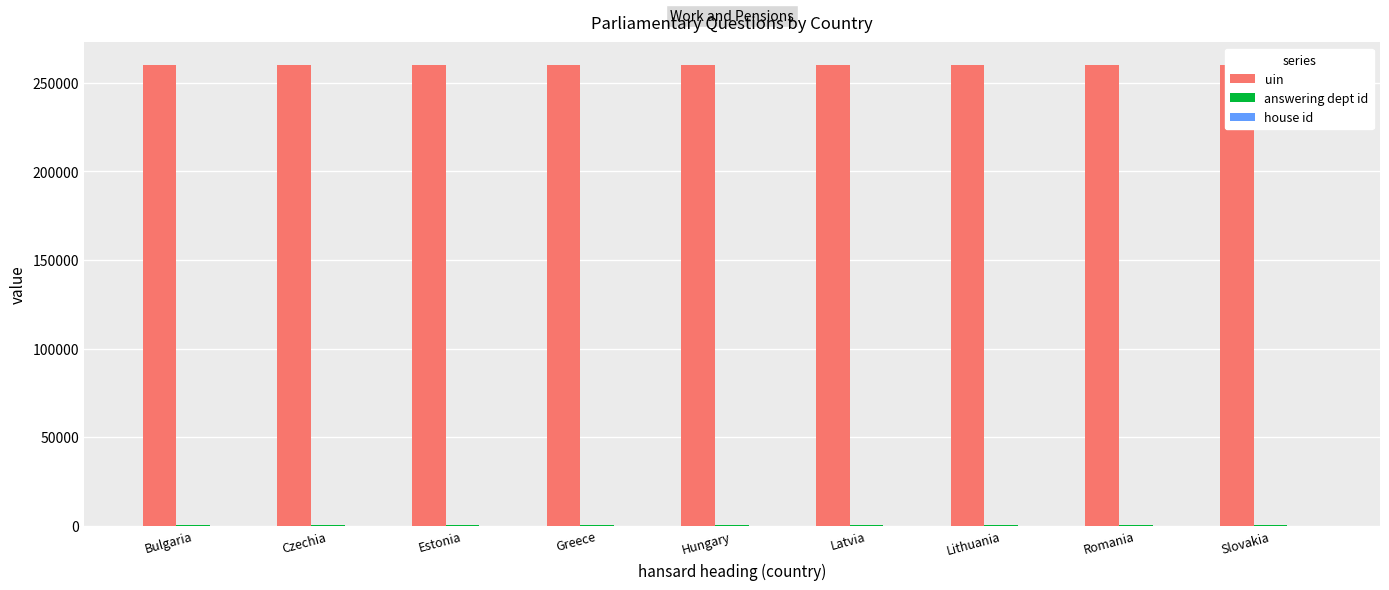

Reading left to right, list all the values displayed in this chart.

uin: Bulgaria=259864	Czechia=259865	Estonia=259866	Greece=259867	Hungary=259868	Latvia=259869	Lithuania=259870	Romania=259872	Slovakia=259873
answering dept id: Bulgaria=29	Czechia=29	Estonia=29	Greece=29	Hungary=29	Latvia=29	Lithuania=29	Romania=29	Slovakia=29
house id: Bulgaria=1	Czechia=1	Estonia=1	Greece=1	Hungary=1	Latvia=1	Lithuania=1	Romania=1	Slovakia=1